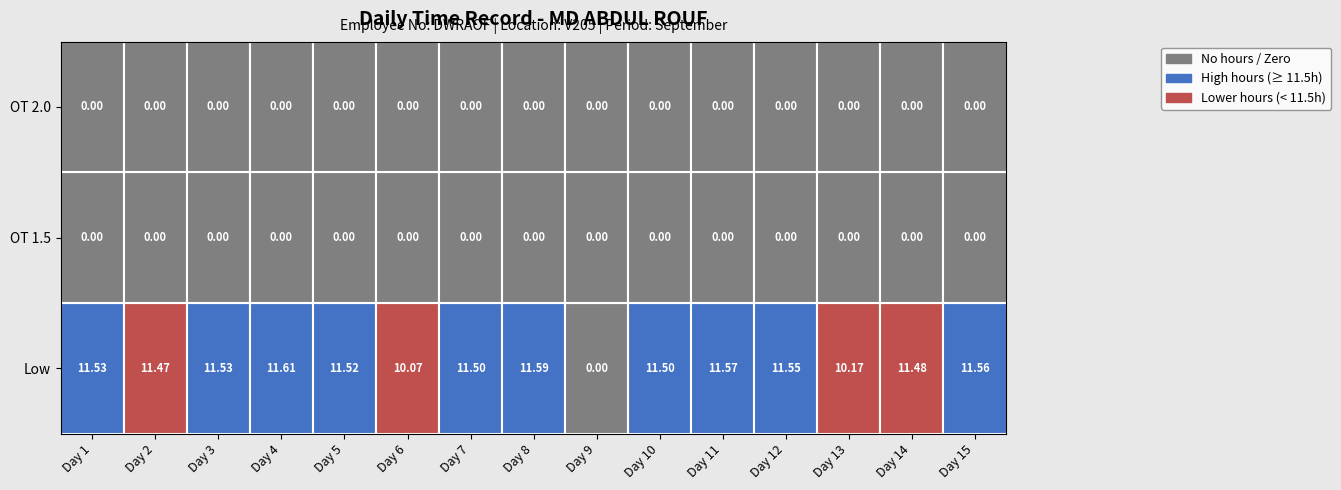

How many distinct data groups are displayed?

3